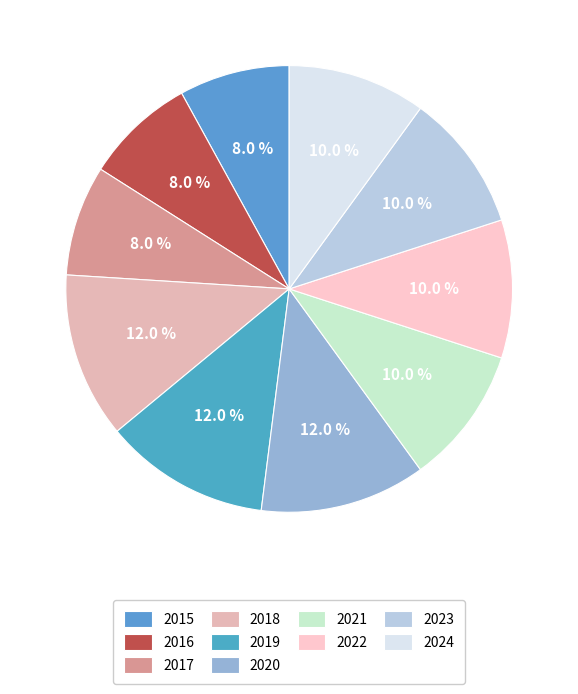

What is the smallest slice in the pie chart?

2015